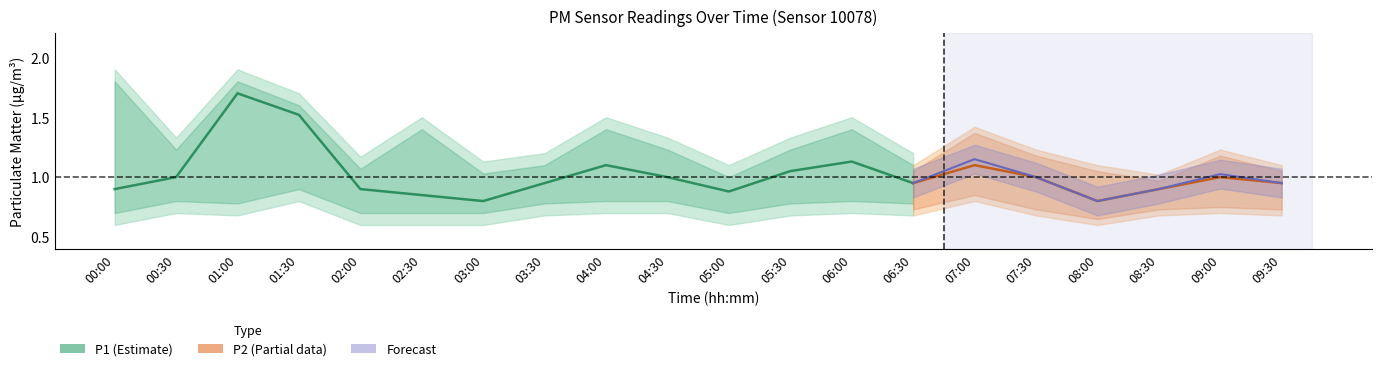

True or false: P1 has more than 0 points higher than both neighbors.

True